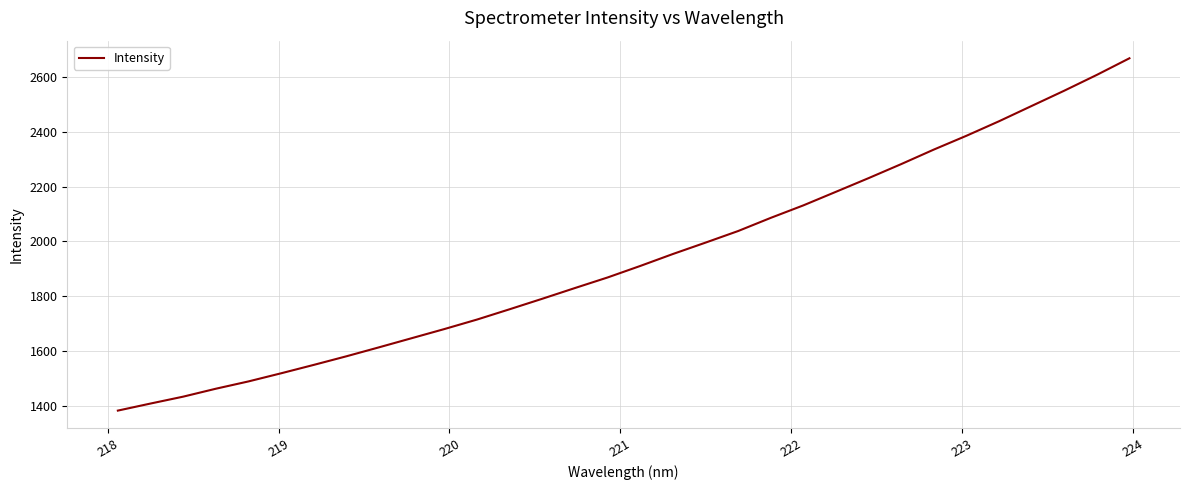

What is the smallest value displayed?

1382.4